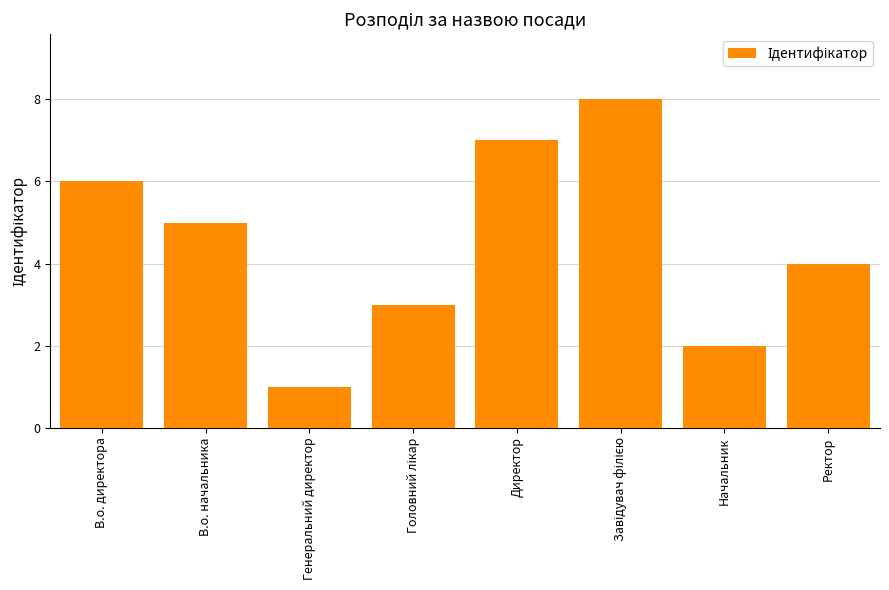

What is the value of the 4th bar from the left?

3